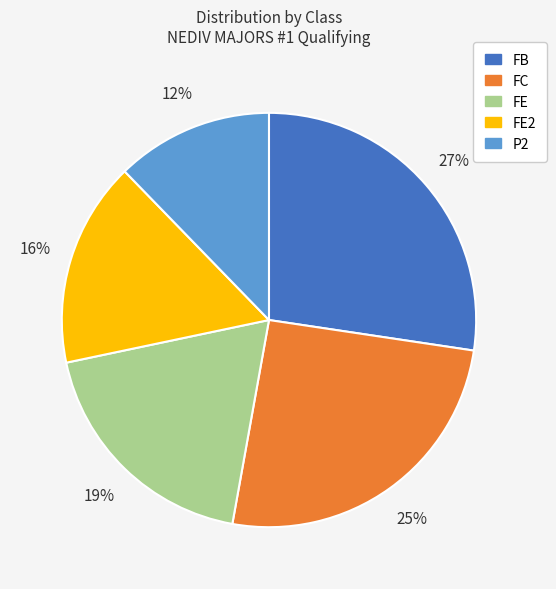

To the nearest percent, what is the difference between the largest and smallest slice percentages?

15%